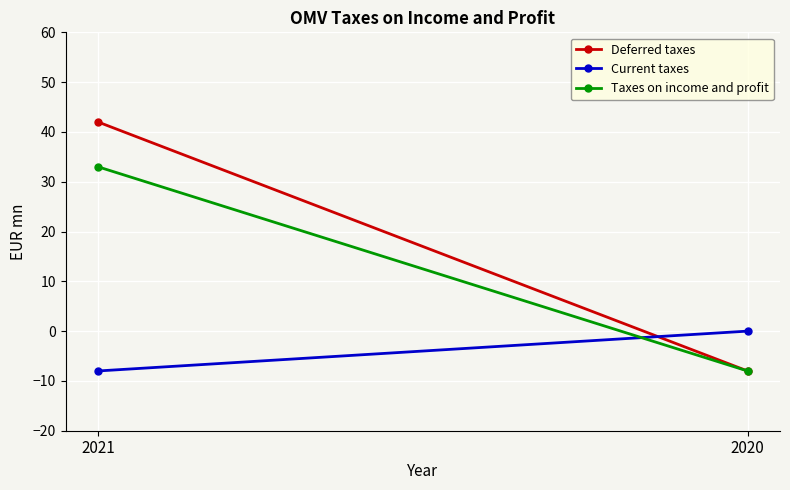

At which category is the sum across all series the highest?

2021